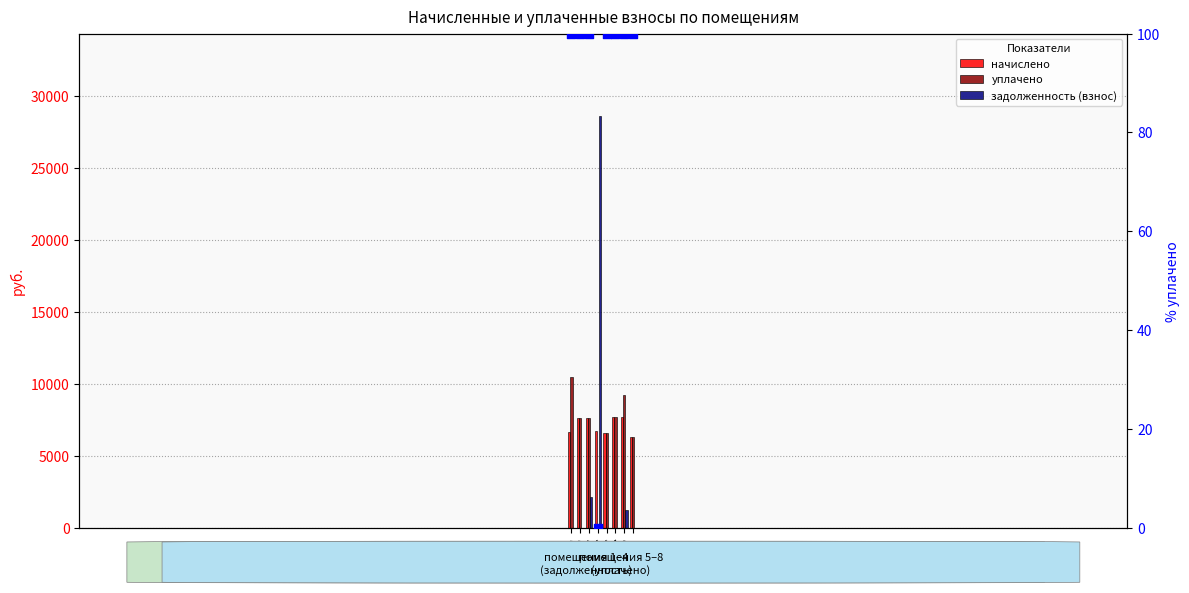

At which category is the sum across all series the highest?

4